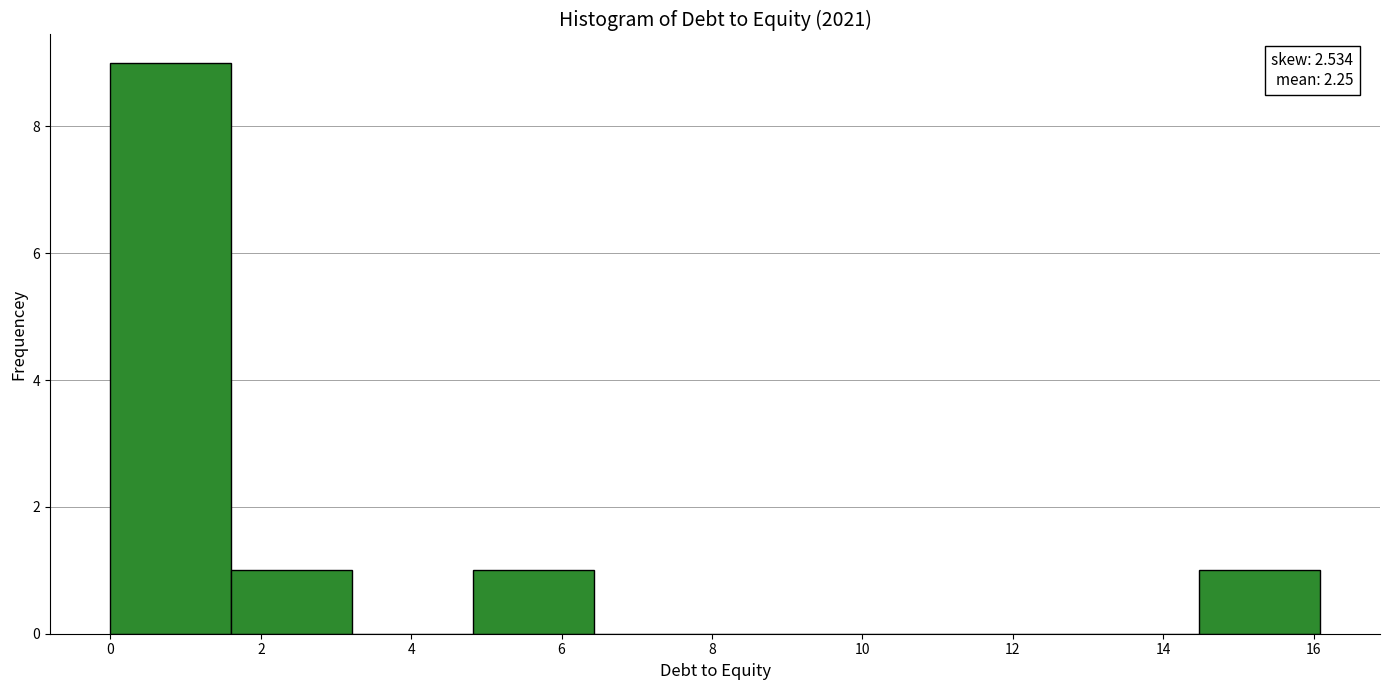

Over which range of the x-axis is the bar tallest?

0.0 to 1.6